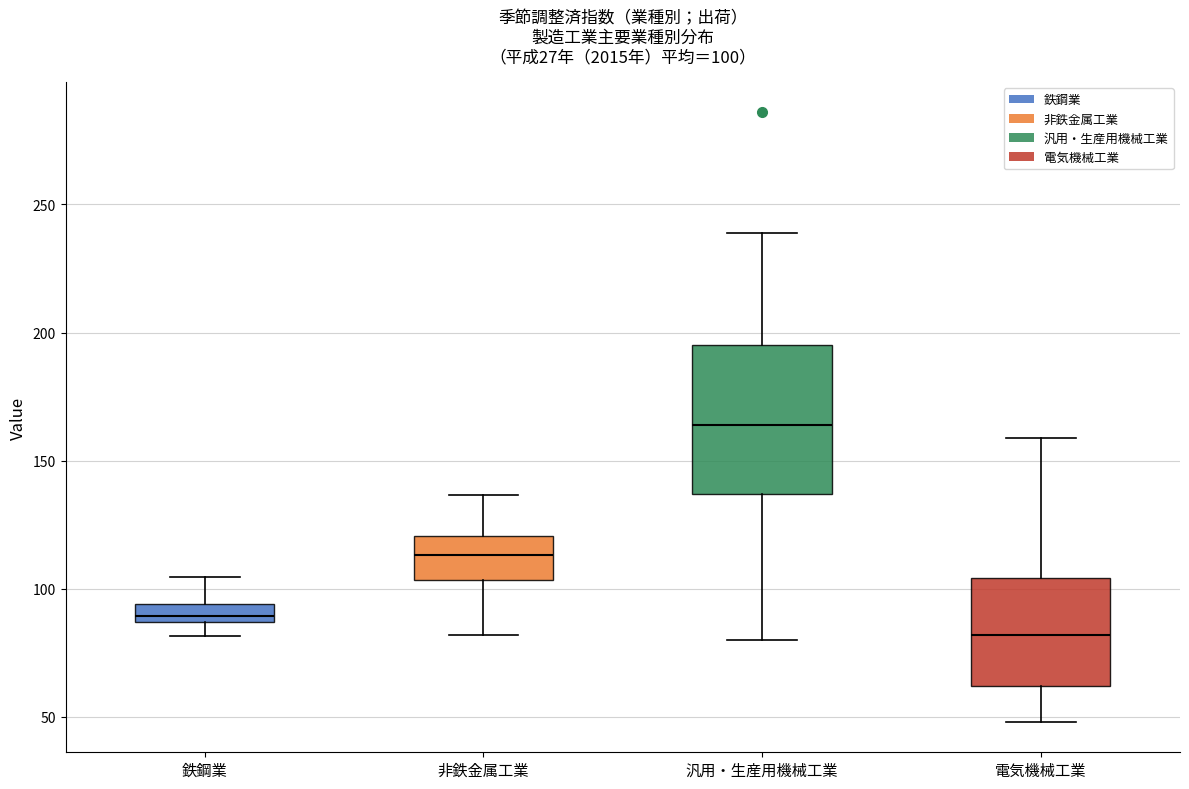

Comparing the boxes themselves (not the whiskers), which one is the tallest?

汎用・生産用機械工業